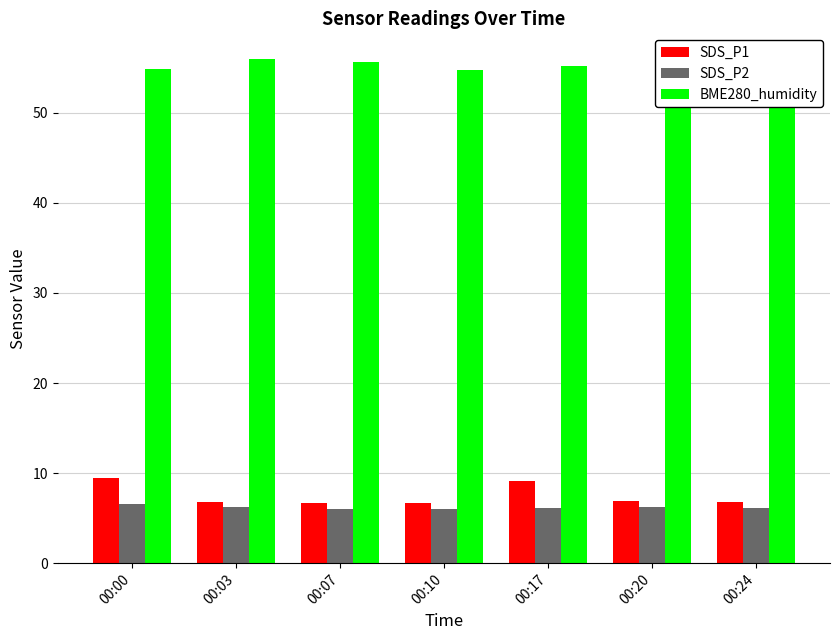

At which category is the sum across all series the highest?

00:00